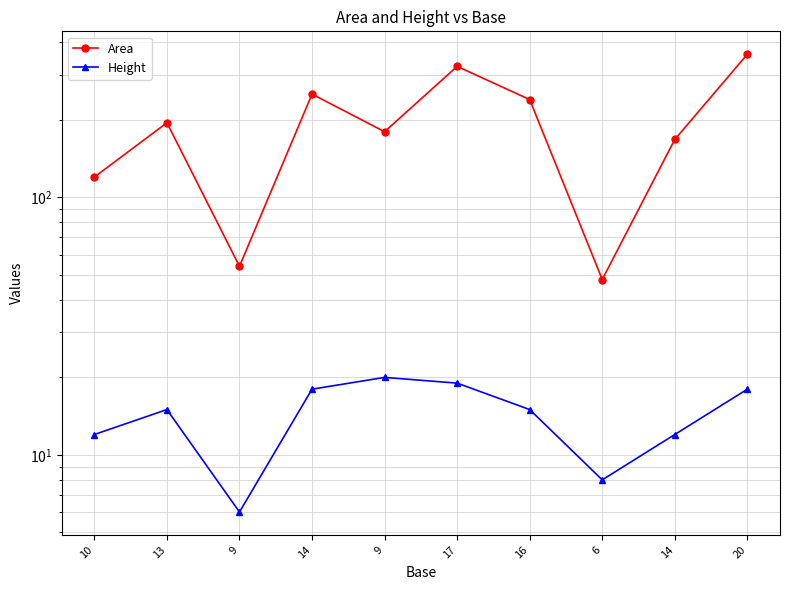

What is the smallest value displayed?

6